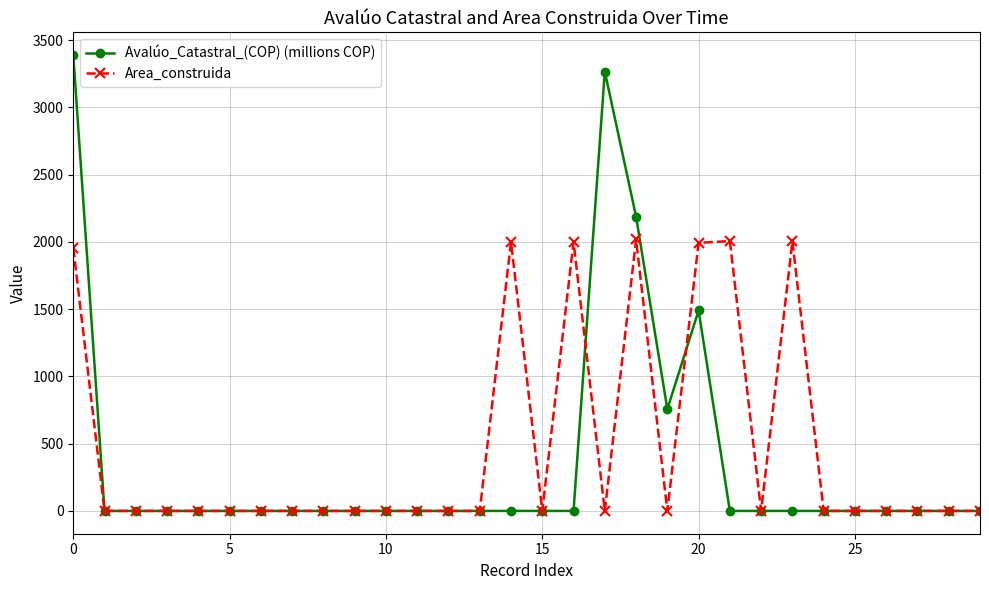

Rank the series by their maximum value, from lowest to highest.

Area_construida, Avalúo_Catastral_(COP) (millions COP)